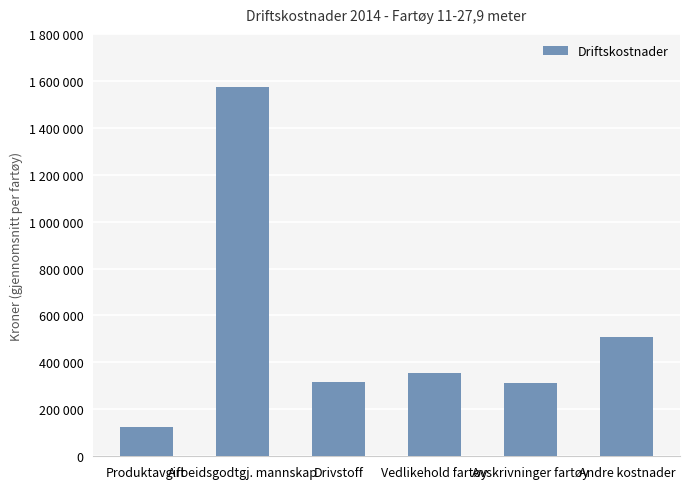

List the labels in order of value, largest first.

Arbeidsgodtgj. mannskap, Andre kostnader, Vedlikehold fartøy, Drivstoff, Avskrivninger fartøy, Produktavgift